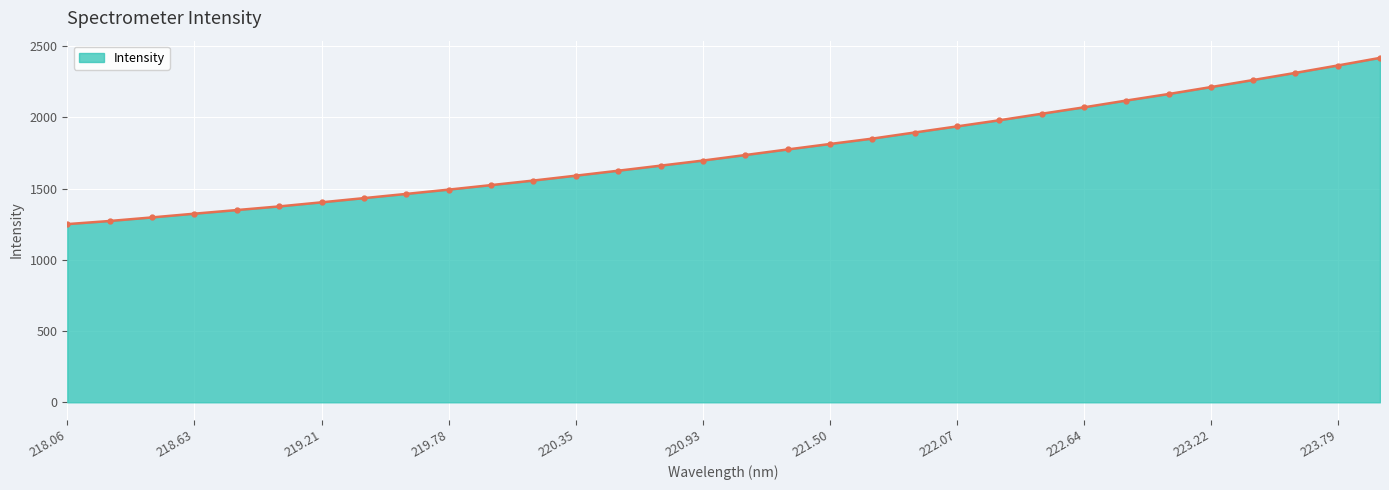

What is the maximum value shown in the chart?

2417.6